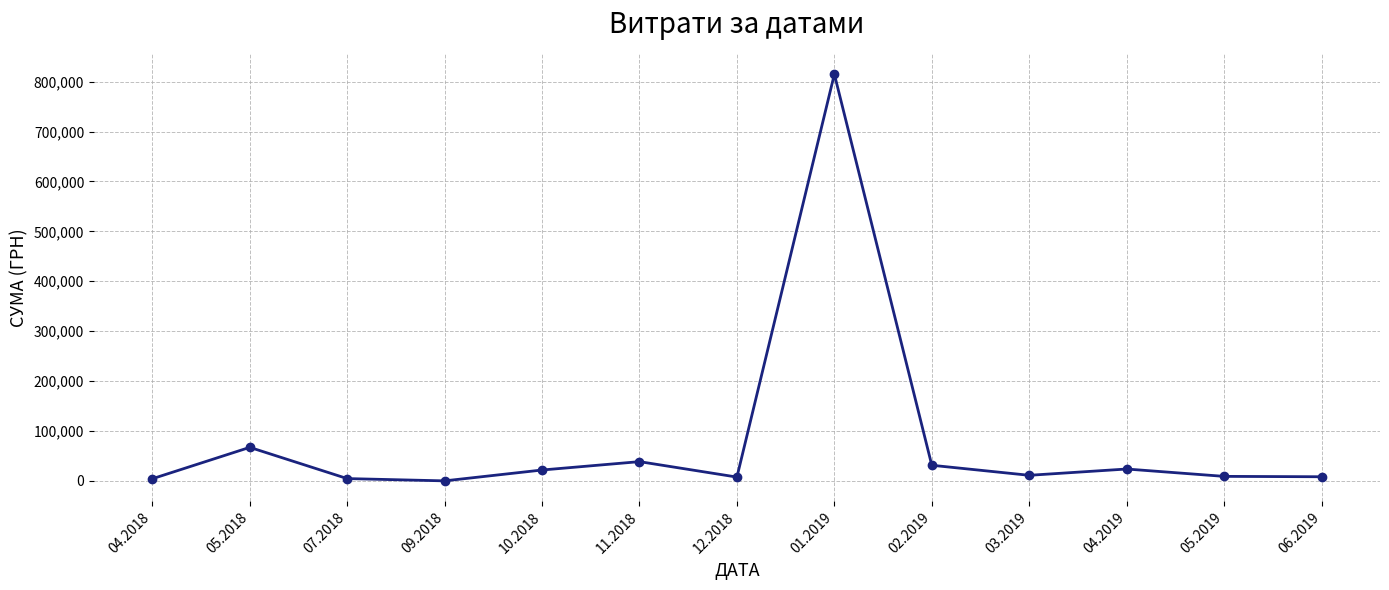

What is the ratio of the value at 01.2019 to the value at 04.2019?

34.0